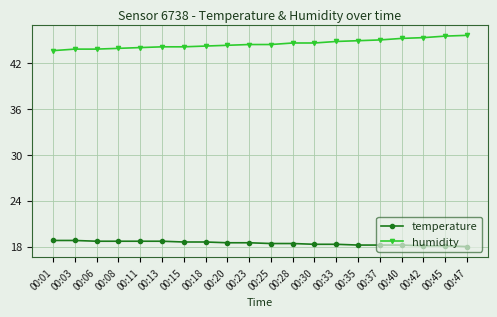

Which series has the largest total across all categories?

humidity